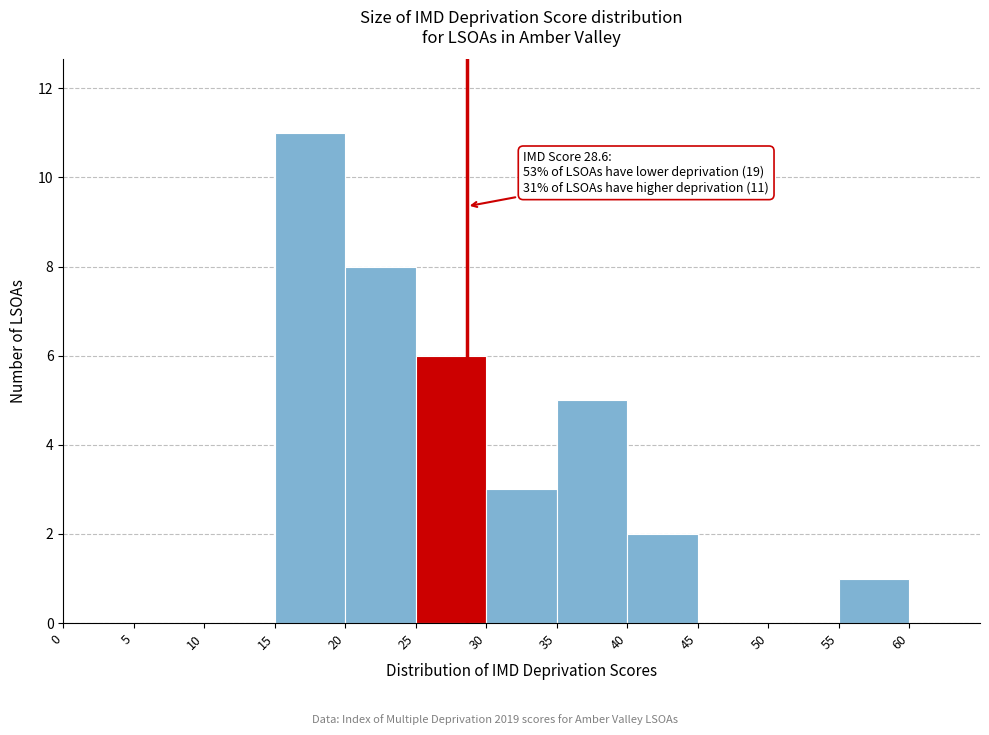

Which range on the x-axis has the tallest bar?

15 to 20